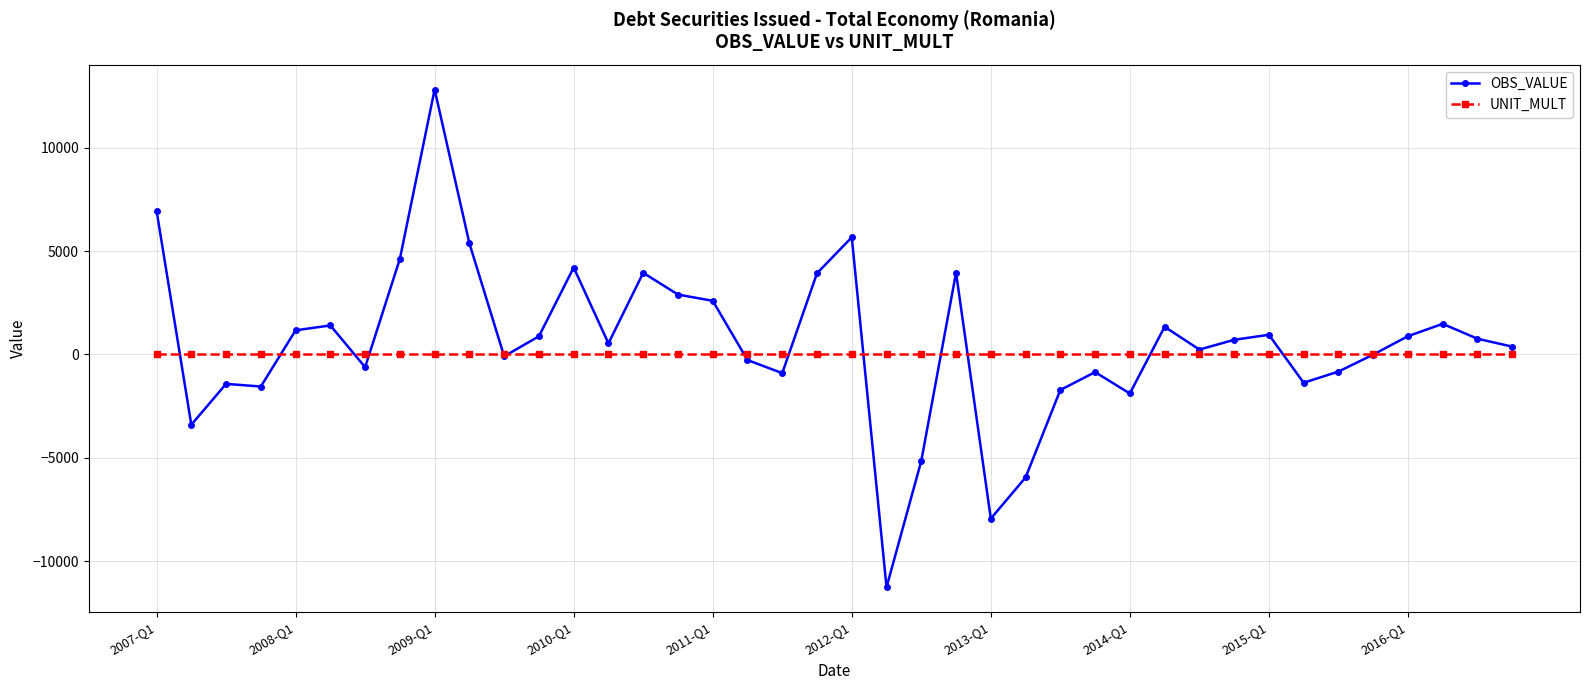

What is the value of the OBS_VALUE point at the 10th from the left?

5375.2